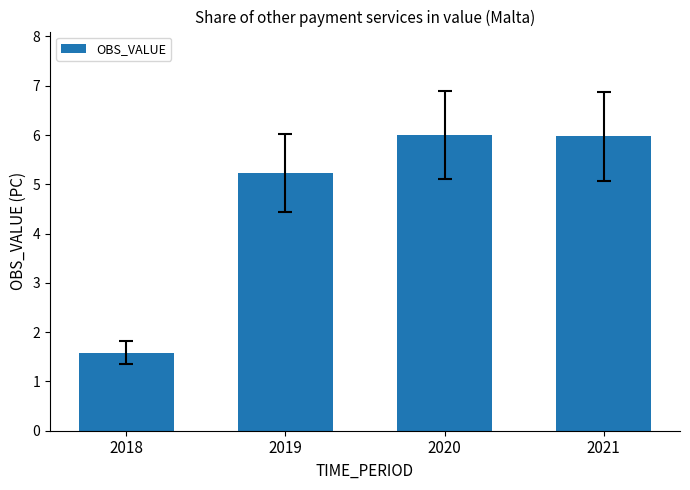

Where does the data first go above 5?

2019